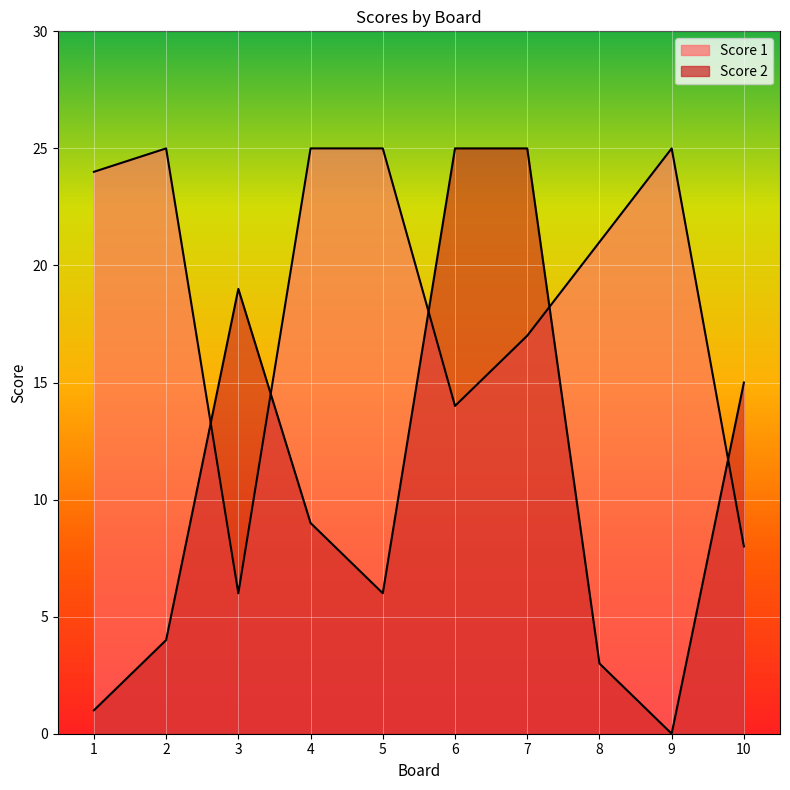

Between 4 and 6, which series saw the biggest shift?

Score 2